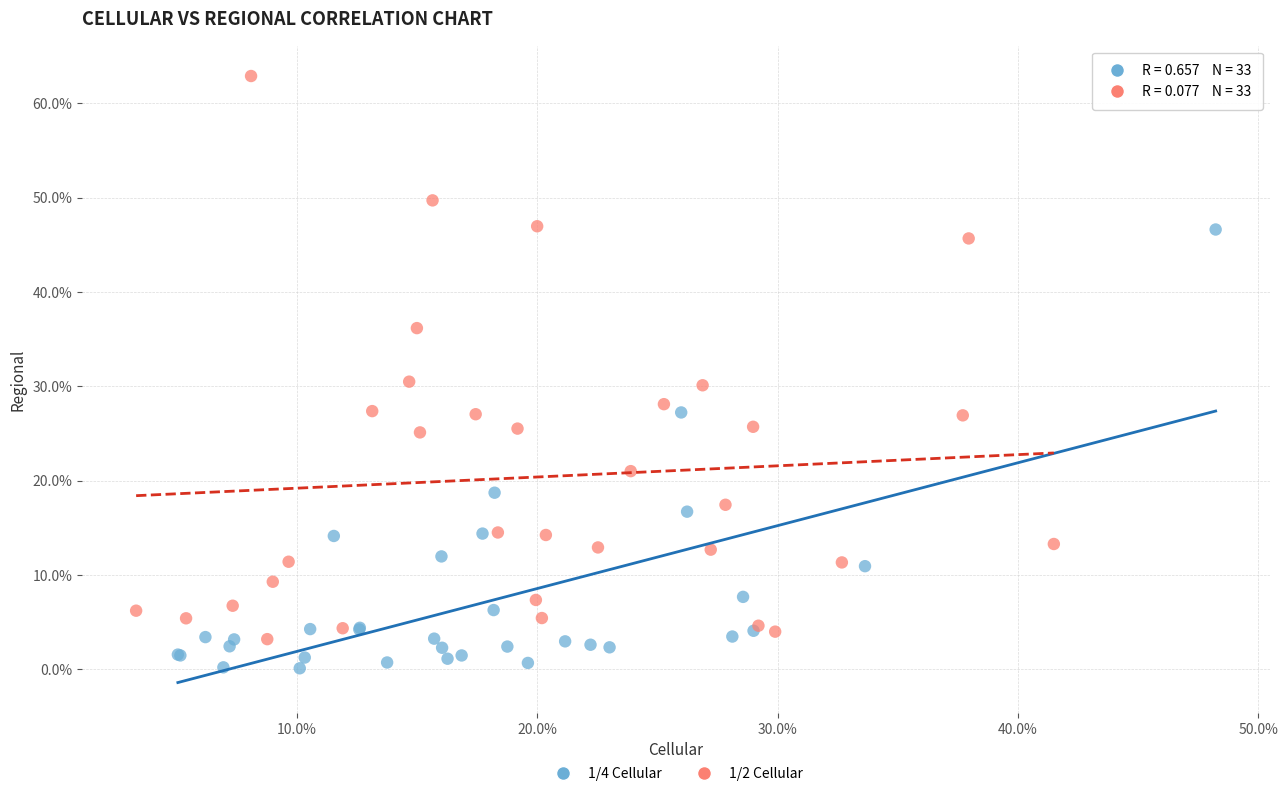

Which series contains the lowest Y value?

1/4 Cellular